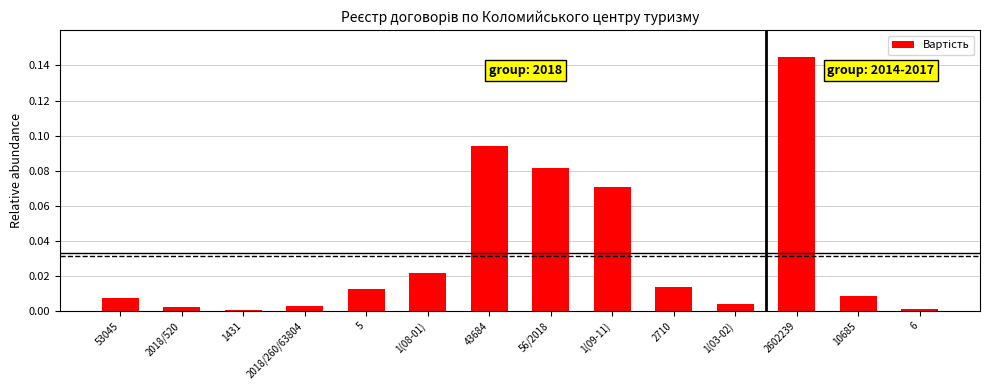

Which category has the highest value across all series?

2602239